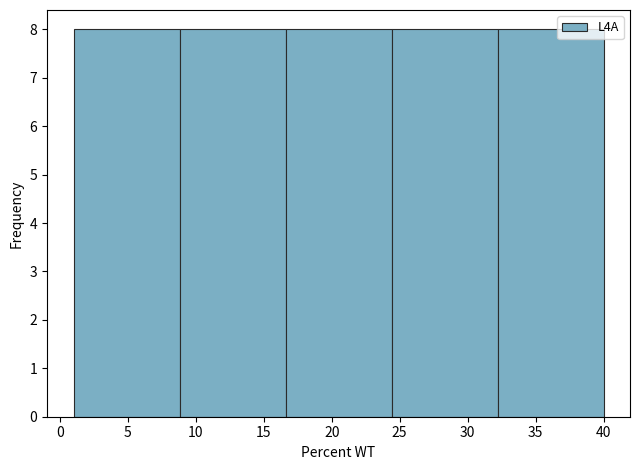

Reading left to right, list every bar in this chart as the range it spans on the x-axis followed by its height. Neither the bar edges nor the heights are printed on the chart, so give them approximately, as read against the axes.

1.0 to 8.8: 8
8.8 to 16.6: 8
16.6 to 24.4: 8
24.4 to 32.2: 8
32.2 to 40.0: 8